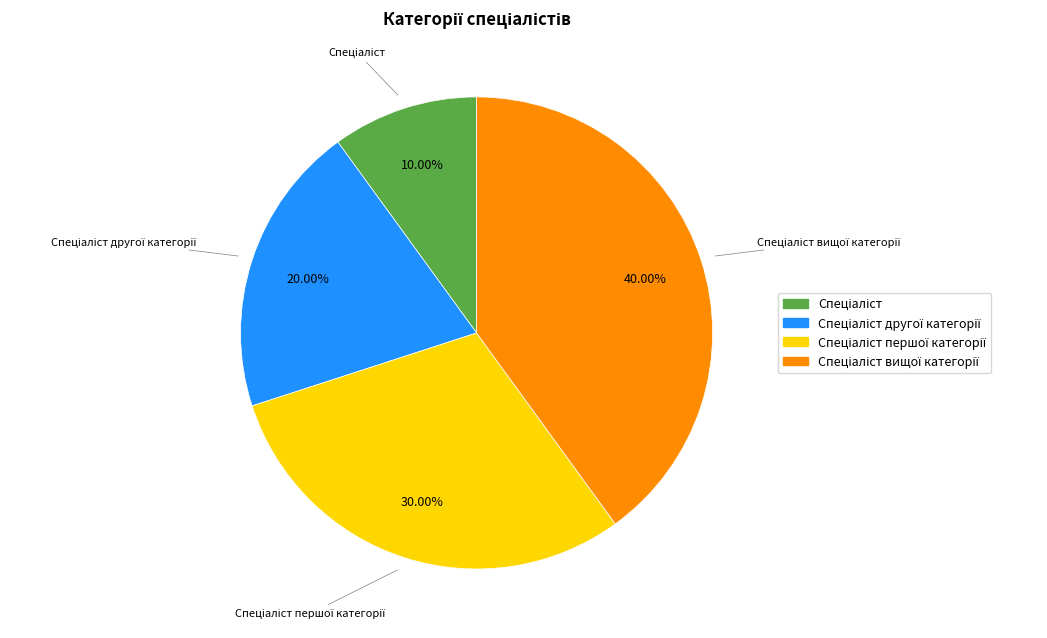

Does any single category account for the majority?

No